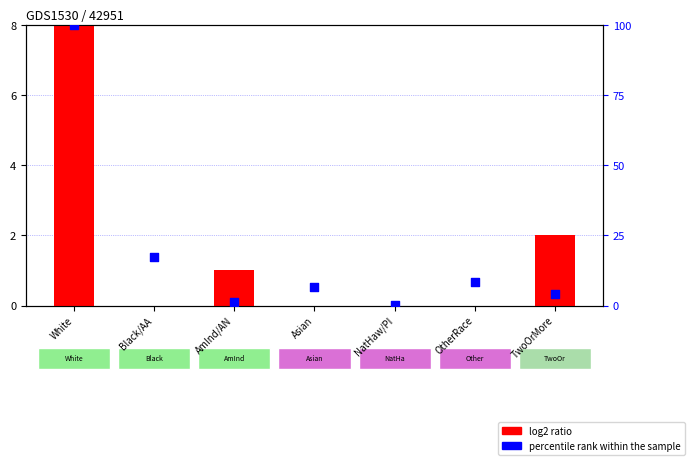

At how many categories does at least one series exceed 40?

1